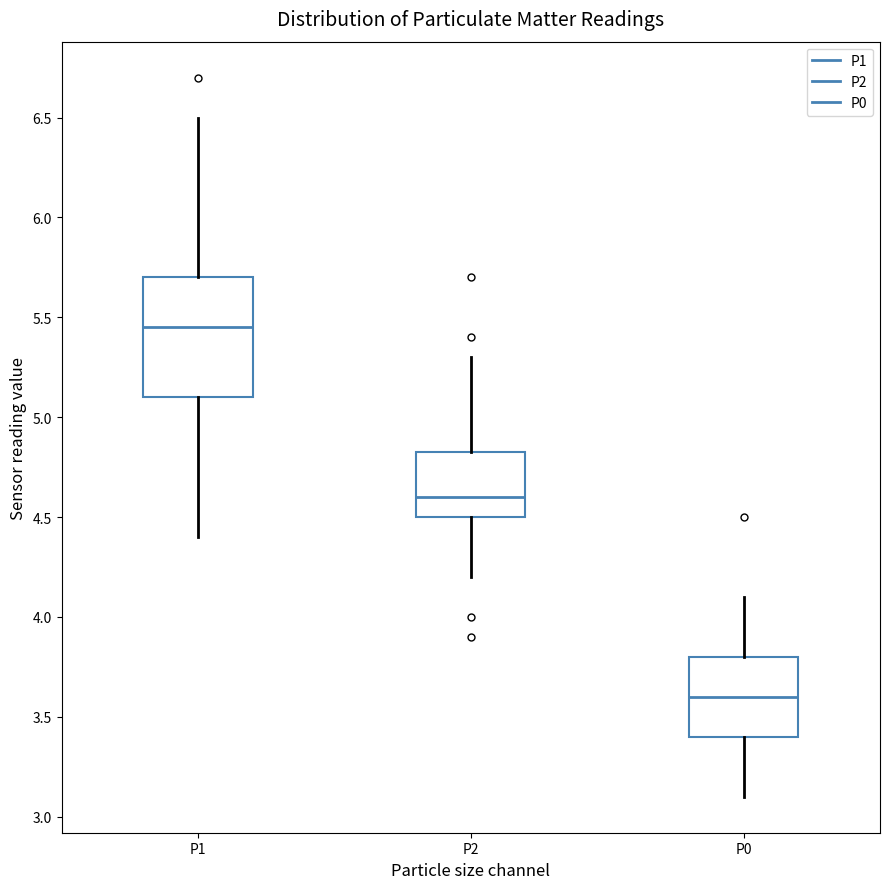

Where is the lower edge of the box for P1 on the y-axis? The values are not printed on the chart, so give them approximately, as read against the axis.

5.10